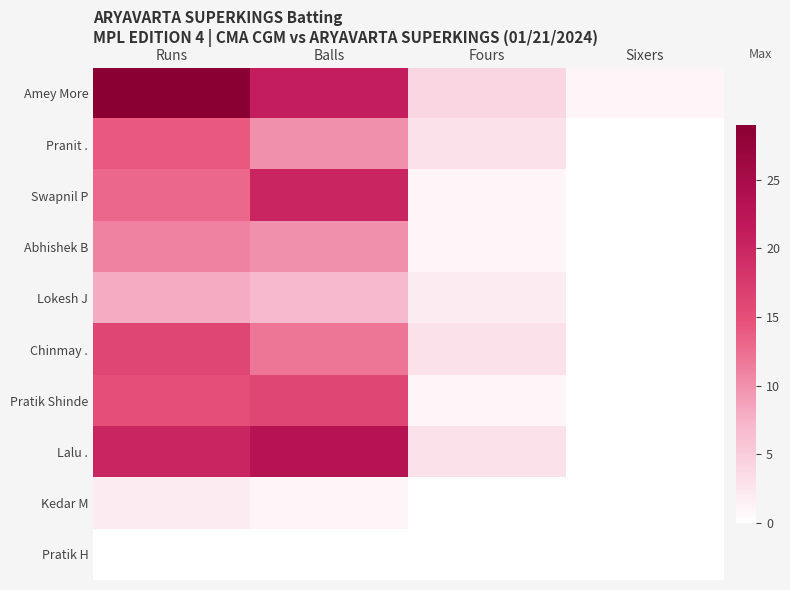

Which series changed the most between Runs and Sixers?

Amey More